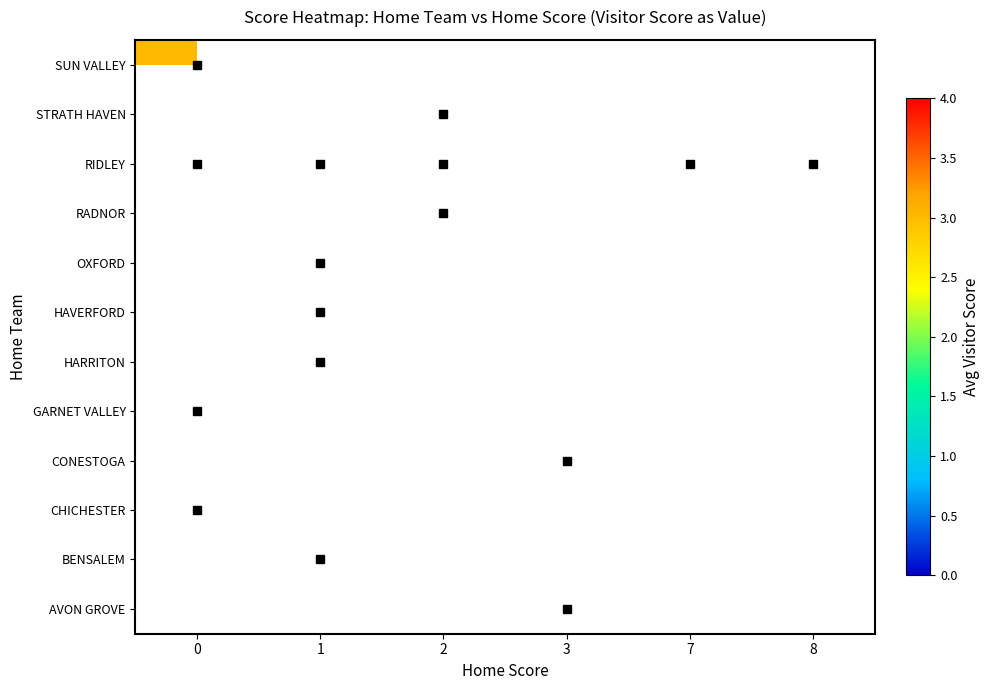

How many series are shown in this chart?

12